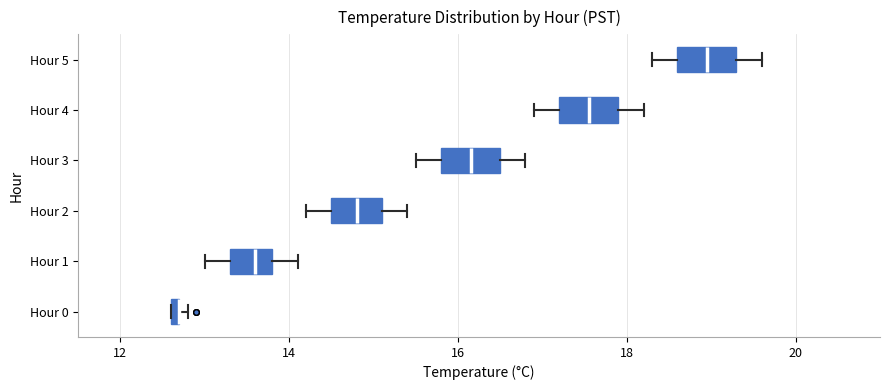

Where is the right edge of the box for Hour 3 on the x-axis? The values are not printed on the chart, so give them approximately, as read against the axis.

16.6